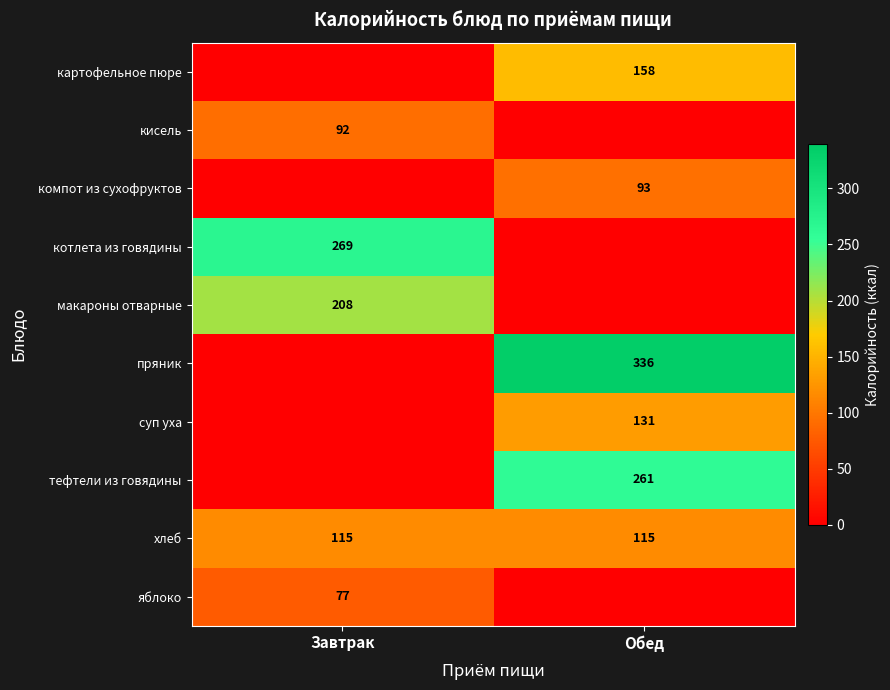

Is the value of тефтели из говядины at Обед greater than the value of компот из сухофруктов at Обед?

Yes